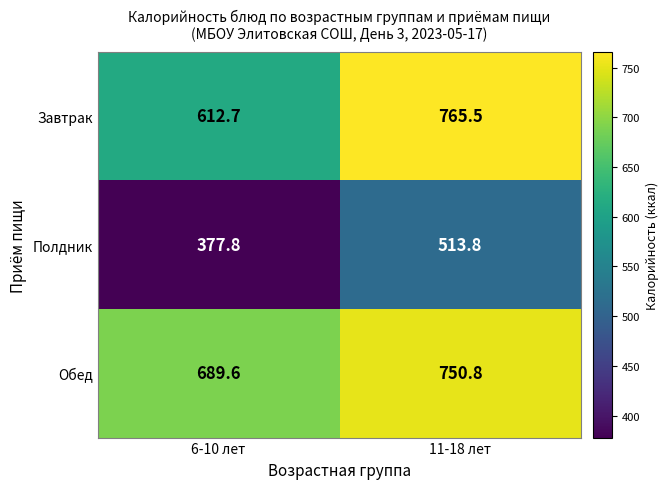

What is the difference between the Обед values at 6-10 лет and 11-18 лет?

61.2